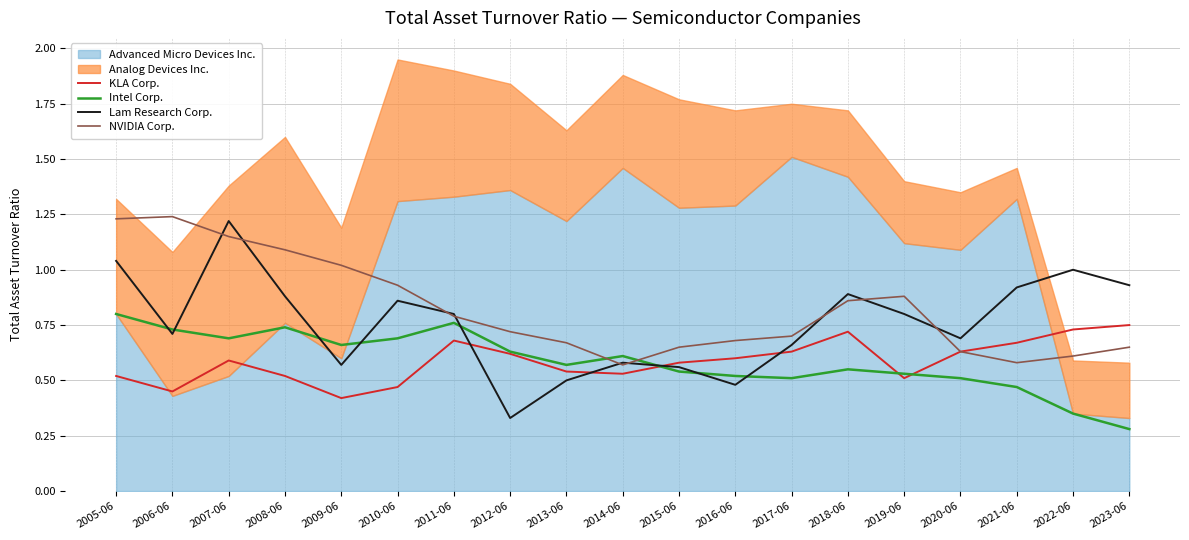

What is the value of the Intel Corp. point at the 15th from the left?

0.5